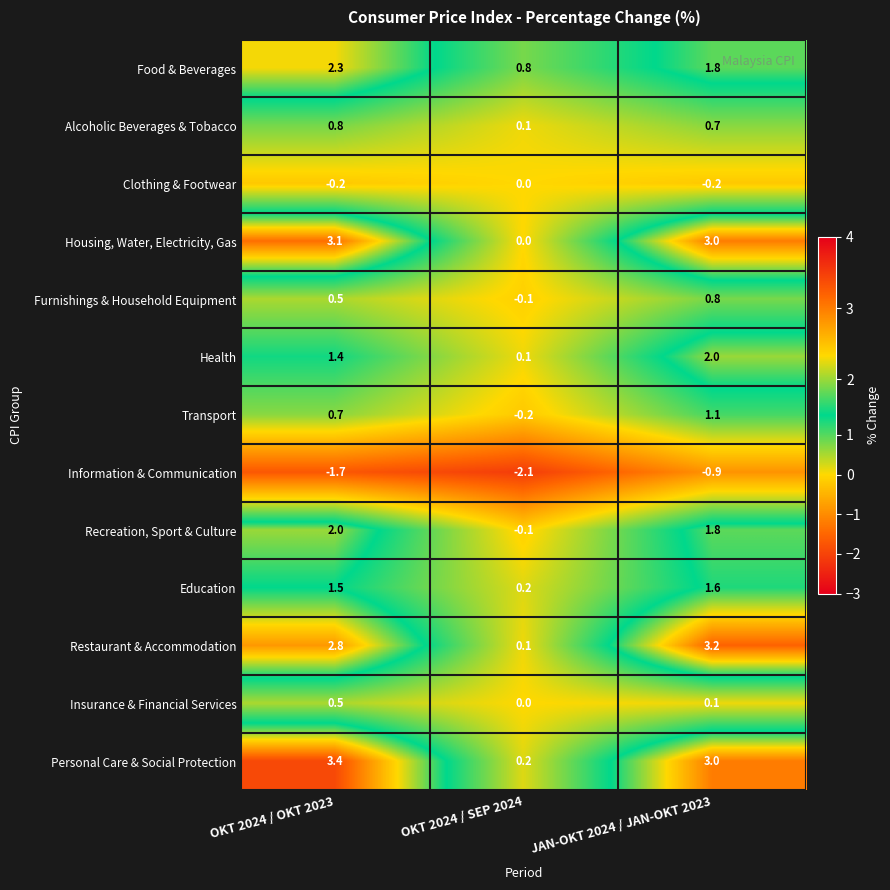

What is the difference between the highest and lowest values at OKT 2024 / SEP 2024?

2.9